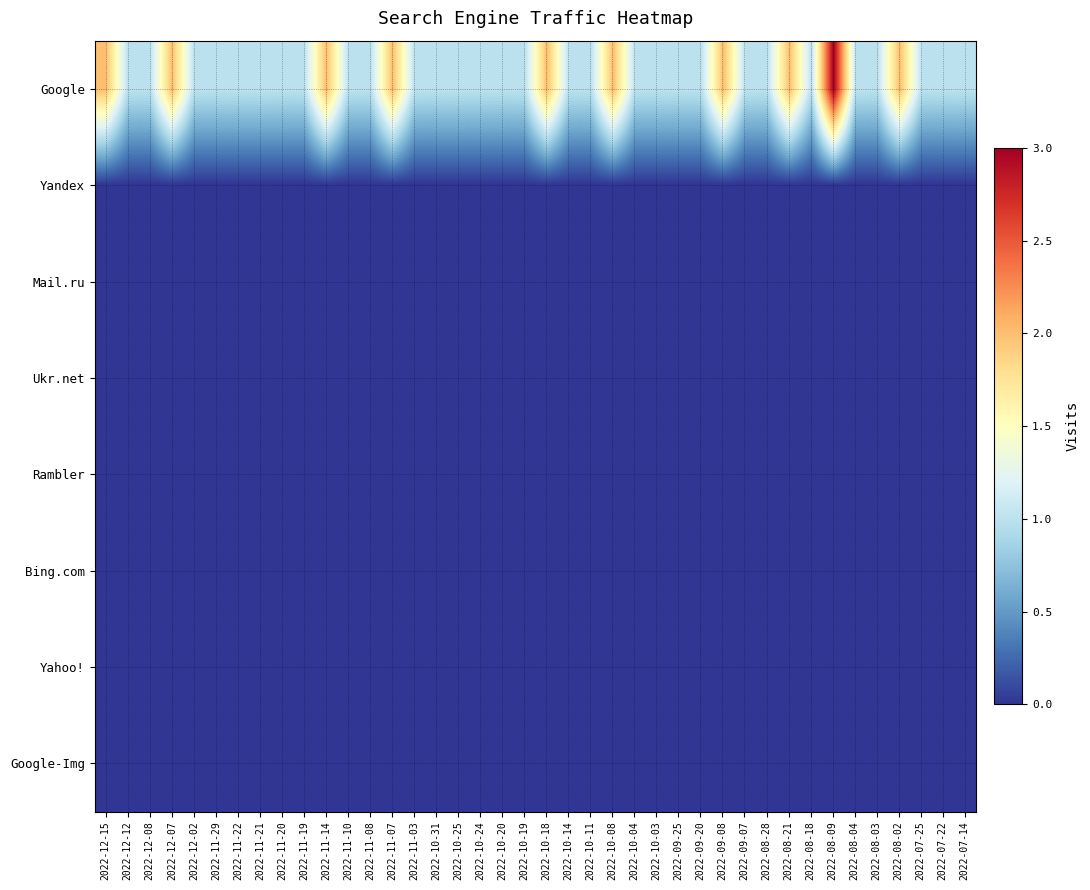

Reading left to right, extract all data points from this chart.

Google: 2022-12-15=2	2022-12-12=1	2022-12-08=1	2022-12-07=2	2022-12-02=1	2022-11-29=1	2022-11-22=1	2022-11-21=1	2022-11-20=1	2022-11-19=1	2022-11-14=2	2022-11-10=1	2022-11-08=1	2022-11-07=2	2022-11-03=1	2022-10-31=1	2022-10-25=1	2022-10-24=1	2022-10-20=1	2022-10-19=1	2022-10-18=2	2022-10-14=1	2022-10-11=1	2022-10-08=2	2022-10-04=1	2022-10-03=1	2022-09-25=1	2022-09-20=1	2022-09-08=2	2022-09-07=1	2022-08-28=1	2022-08-21=2	2022-08-18=1	2022-08-09=3	2022-08-04=1	2022-08-03=1	2022-08-02=2	2022-07-25=1	2022-07-22=1	2022-07-14=1
Yandex: 2022-12-15=0	2022-12-12=0	2022-12-08=0	2022-12-07=0	2022-12-02=0	2022-11-29=0	2022-11-22=0	2022-11-21=0	2022-11-20=0	2022-11-19=0	2022-11-14=0	2022-11-10=0	2022-11-08=0	2022-11-07=0	2022-11-03=0	2022-10-31=0	2022-10-25=0	2022-10-24=0	2022-10-20=0	2022-10-19=0	2022-10-18=0	2022-10-14=0	2022-10-11=0	2022-10-08=0	2022-10-04=0	2022-10-03=0	2022-09-25=0	2022-09-20=0	2022-09-08=0	2022-09-07=0	2022-08-28=0	2022-08-21=0	2022-08-18=0	2022-08-09=0	2022-08-04=0	2022-08-03=0	2022-08-02=0	2022-07-25=0	2022-07-22=0	2022-07-14=0
Mail.ru: 2022-12-15=0	2022-12-12=0	2022-12-08=0	2022-12-07=0	2022-12-02=0	2022-11-29=0	2022-11-22=0	2022-11-21=0	2022-11-20=0	2022-11-19=0	2022-11-14=0	2022-11-10=0	2022-11-08=0	2022-11-07=0	2022-11-03=0	2022-10-31=0	2022-10-25=0	2022-10-24=0	2022-10-20=0	2022-10-19=0	2022-10-18=0	2022-10-14=0	2022-10-11=0	2022-10-08=0	2022-10-04=0	2022-10-03=0	2022-09-25=0	2022-09-20=0	2022-09-08=0	2022-09-07=0	2022-08-28=0	2022-08-21=0	2022-08-18=0	2022-08-09=0	2022-08-04=0	2022-08-03=0	2022-08-02=0	2022-07-25=0	2022-07-22=0	2022-07-14=0
Ukr.net: 2022-12-15=0	2022-12-12=0	2022-12-08=0	2022-12-07=0	2022-12-02=0	2022-11-29=0	2022-11-22=0	2022-11-21=0	2022-11-20=0	2022-11-19=0	2022-11-14=0	2022-11-10=0	2022-11-08=0	2022-11-07=0	2022-11-03=0	2022-10-31=0	2022-10-25=0	2022-10-24=0	2022-10-20=0	2022-10-19=0	2022-10-18=0	2022-10-14=0	2022-10-11=0	2022-10-08=0	2022-10-04=0	2022-10-03=0	2022-09-25=0	2022-09-20=0	2022-09-08=0	2022-09-07=0	2022-08-28=0	2022-08-21=0	2022-08-18=0	2022-08-09=0	2022-08-04=0	2022-08-03=0	2022-08-02=0	2022-07-25=0	2022-07-22=0	2022-07-14=0
Rambler: 2022-12-15=0	2022-12-12=0	2022-12-08=0	2022-12-07=0	2022-12-02=0	2022-11-29=0	2022-11-22=0	2022-11-21=0	2022-11-20=0	2022-11-19=0	2022-11-14=0	2022-11-10=0	2022-11-08=0	2022-11-07=0	2022-11-03=0	2022-10-31=0	2022-10-25=0	2022-10-24=0	2022-10-20=0	2022-10-19=0	2022-10-18=0	2022-10-14=0	2022-10-11=0	2022-10-08=0	2022-10-04=0	2022-10-03=0	2022-09-25=0	2022-09-20=0	2022-09-08=0	2022-09-07=0	2022-08-28=0	2022-08-21=0	2022-08-18=0	2022-08-09=0	2022-08-04=0	2022-08-03=0	2022-08-02=0	2022-07-25=0	2022-07-22=0	2022-07-14=0
Bing.com: 2022-12-15=0	2022-12-12=0	2022-12-08=0	2022-12-07=0	2022-12-02=0	2022-11-29=0	2022-11-22=0	2022-11-21=0	2022-11-20=0	2022-11-19=0	2022-11-14=0	2022-11-10=0	2022-11-08=0	2022-11-07=0	2022-11-03=0	2022-10-31=0	2022-10-25=0	2022-10-24=0	2022-10-20=0	2022-10-19=0	2022-10-18=0	2022-10-14=0	2022-10-11=0	2022-10-08=0	2022-10-04=0	2022-10-03=0	2022-09-25=0	2022-09-20=0	2022-09-08=0	2022-09-07=0	2022-08-28=0	2022-08-21=0	2022-08-18=0	2022-08-09=0	2022-08-04=0	2022-08-03=0	2022-08-02=0	2022-07-25=0	2022-07-22=0	2022-07-14=0
Yahoo!: 2022-12-15=0	2022-12-12=0	2022-12-08=0	2022-12-07=0	2022-12-02=0	2022-11-29=0	2022-11-22=0	2022-11-21=0	2022-11-20=0	2022-11-19=0	2022-11-14=0	2022-11-10=0	2022-11-08=0	2022-11-07=0	2022-11-03=0	2022-10-31=0	2022-10-25=0	2022-10-24=0	2022-10-20=0	2022-10-19=0	2022-10-18=0	2022-10-14=0	2022-10-11=0	2022-10-08=0	2022-10-04=0	2022-10-03=0	2022-09-25=0	2022-09-20=0	2022-09-08=0	2022-09-07=0	2022-08-28=0	2022-08-21=0	2022-08-18=0	2022-08-09=0	2022-08-04=0	2022-08-03=0	2022-08-02=0	2022-07-25=0	2022-07-22=0	2022-07-14=0
Google-Img: 2022-12-15=0	2022-12-12=0	2022-12-08=0	2022-12-07=0	2022-12-02=0	2022-11-29=0	2022-11-22=0	2022-11-21=0	2022-11-20=0	2022-11-19=0	2022-11-14=0	2022-11-10=0	2022-11-08=0	2022-11-07=0	2022-11-03=0	2022-10-31=0	2022-10-25=0	2022-10-24=0	2022-10-20=0	2022-10-19=0	2022-10-18=0	2022-10-14=0	2022-10-11=0	2022-10-08=0	2022-10-04=0	2022-10-03=0	2022-09-25=0	2022-09-20=0	2022-09-08=0	2022-09-07=0	2022-08-28=0	2022-08-21=0	2022-08-18=0	2022-08-09=0	2022-08-04=0	2022-08-03=0	2022-08-02=0	2022-07-25=0	2022-07-22=0	2022-07-14=0